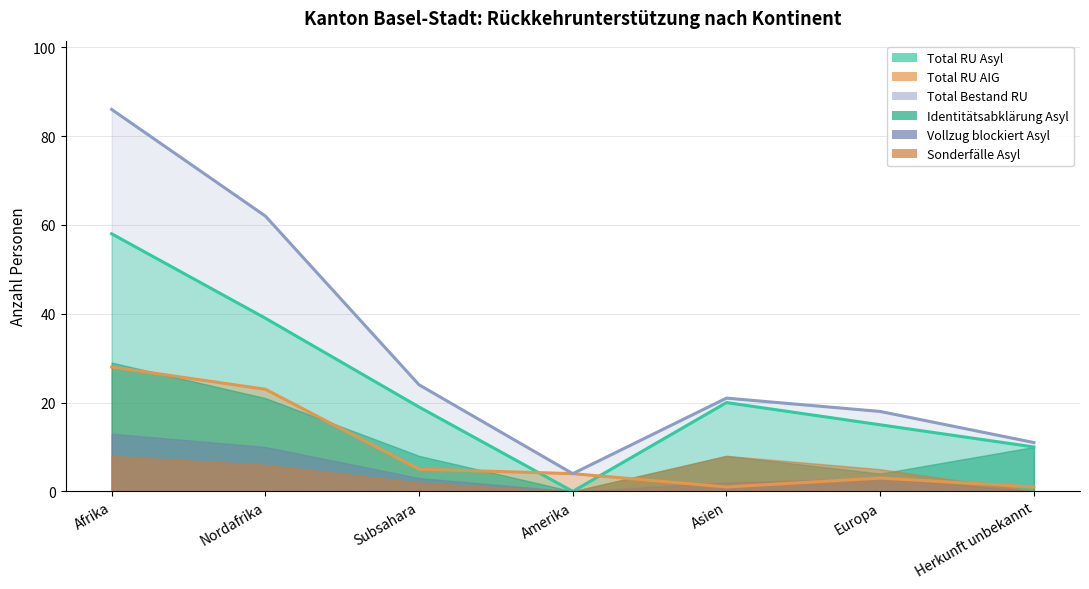

How many interior local peaks does the Total RU Asyl series have?

1